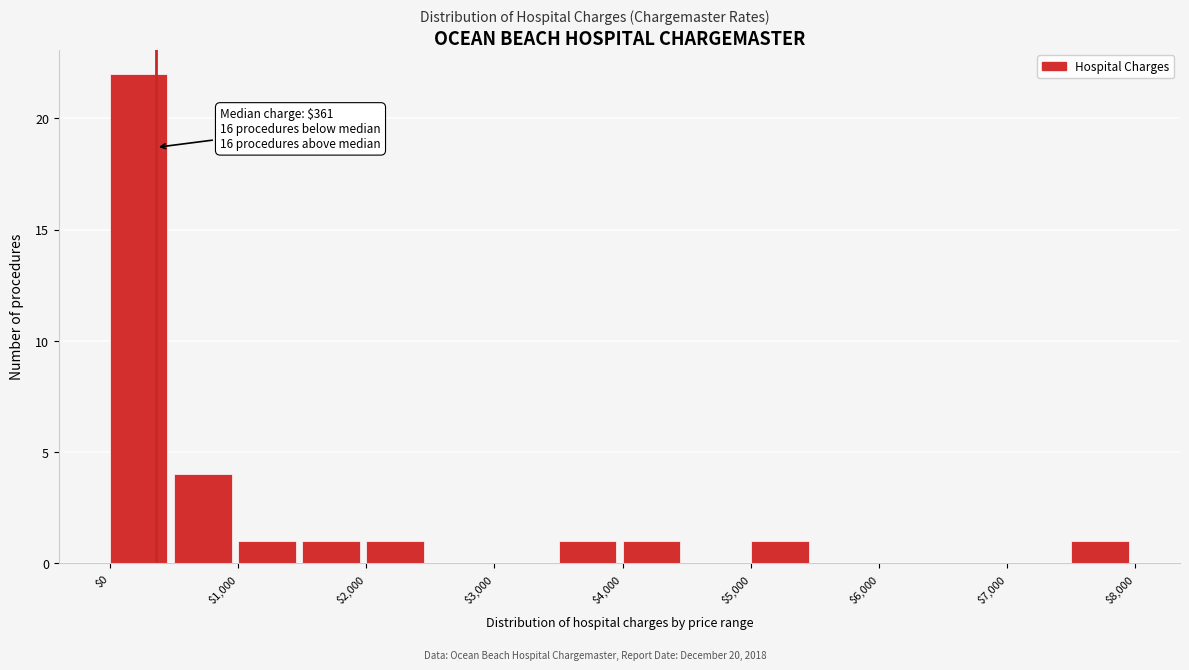

Which range on the x-axis has the tallest bar?

0 to 500